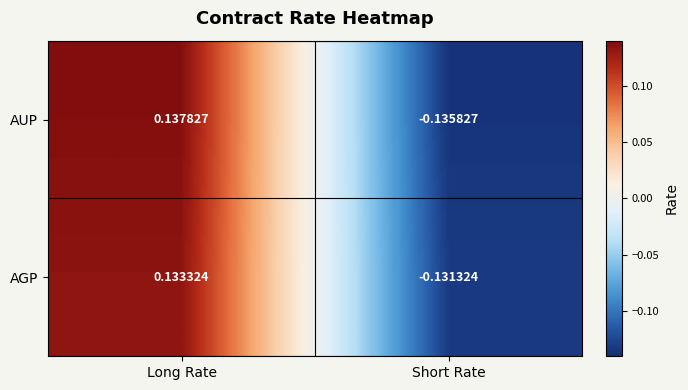

Which label corresponds to the largest value in the chart?

Long Rate